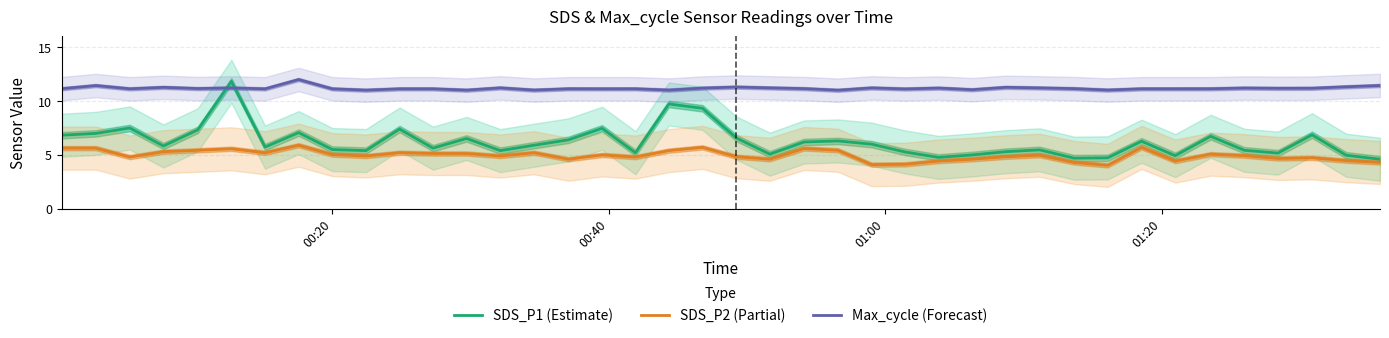

True or false: Max_cycle (Forecast) and SDS_P2 (Partial) intersect in this chart.

False